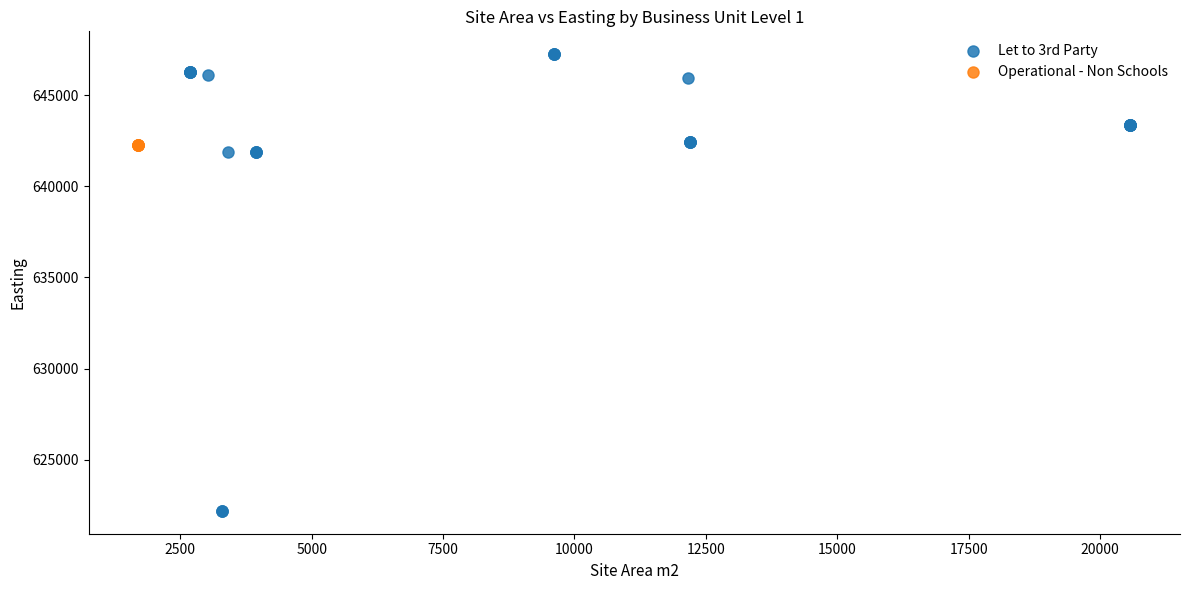

Which series reaches the minimum Y coordinate?

Let to 3rd Party